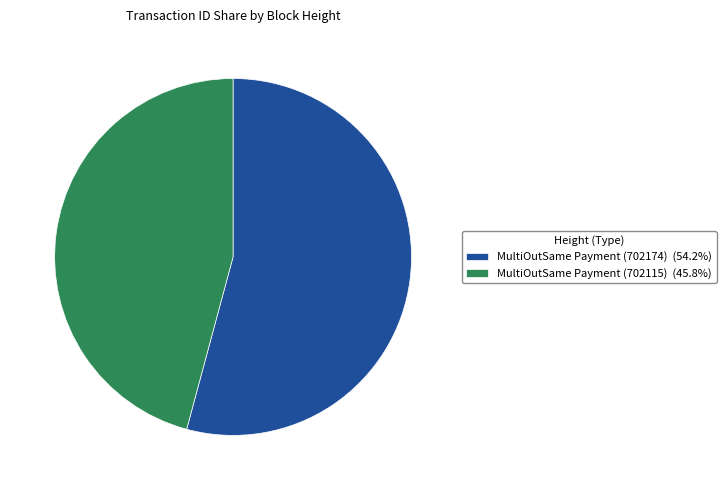

Is MultiOutSame Payment (702115) (45.8%) the majority of the pie?

No